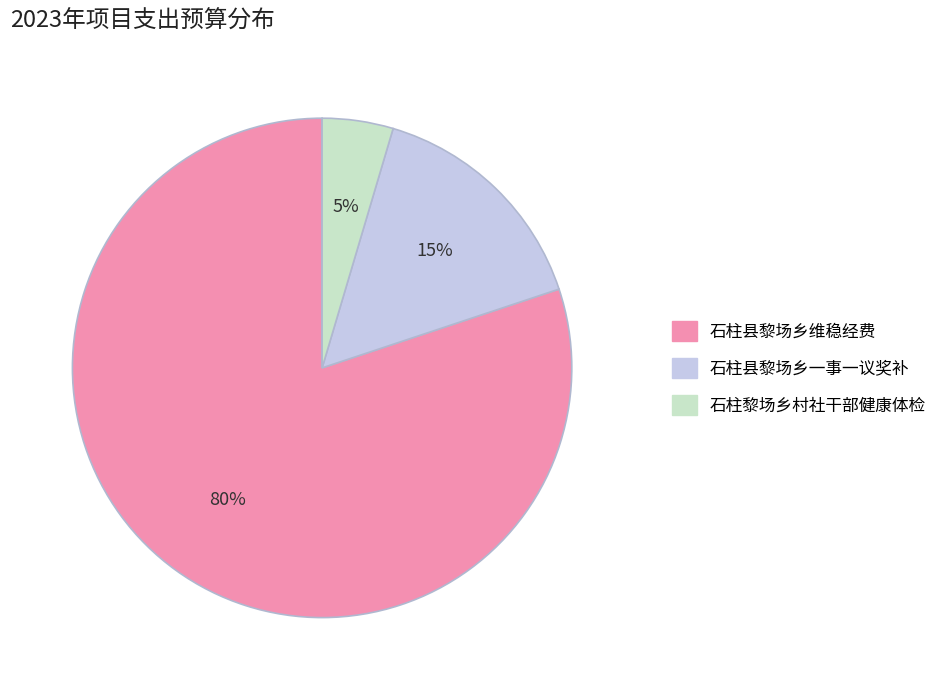

Count the number of slices in the pie.

3